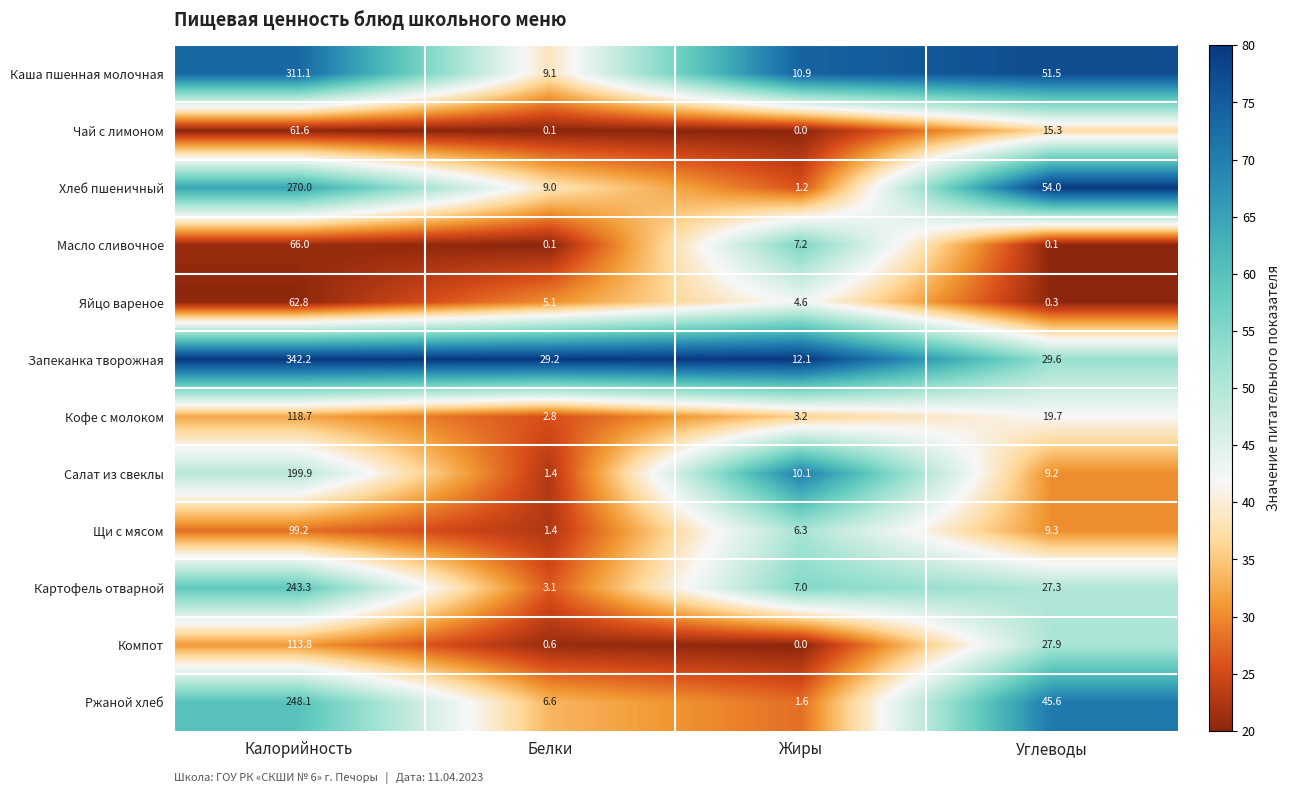

What is the difference between the Чай с лимоном values at Углеводы and Жиры?

15.3